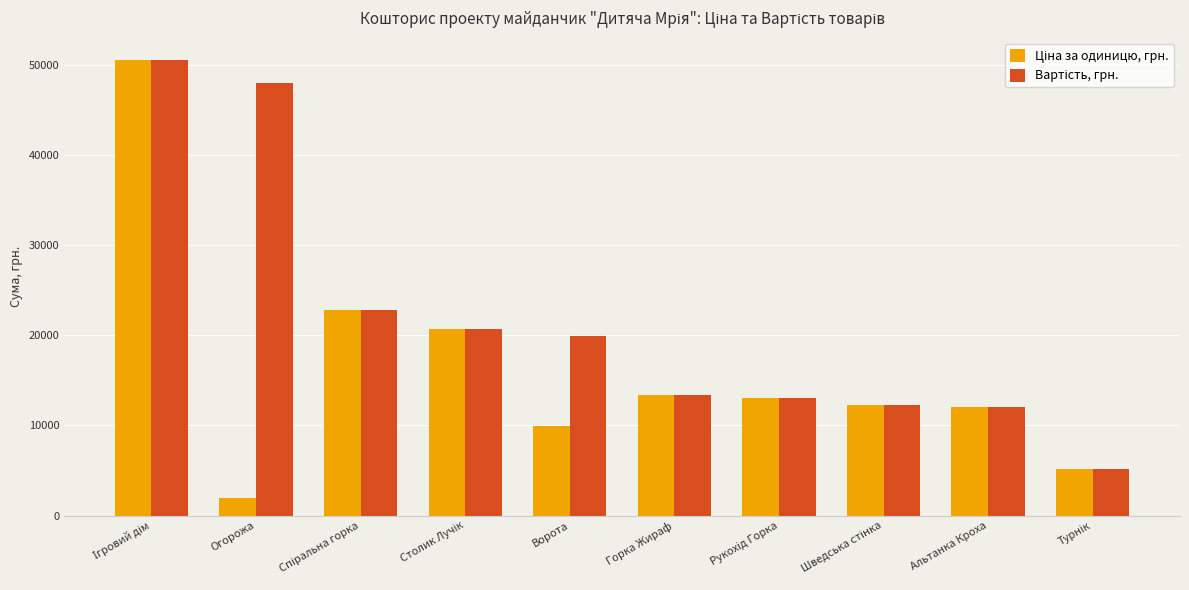

What is the greatest value displayed?

50500